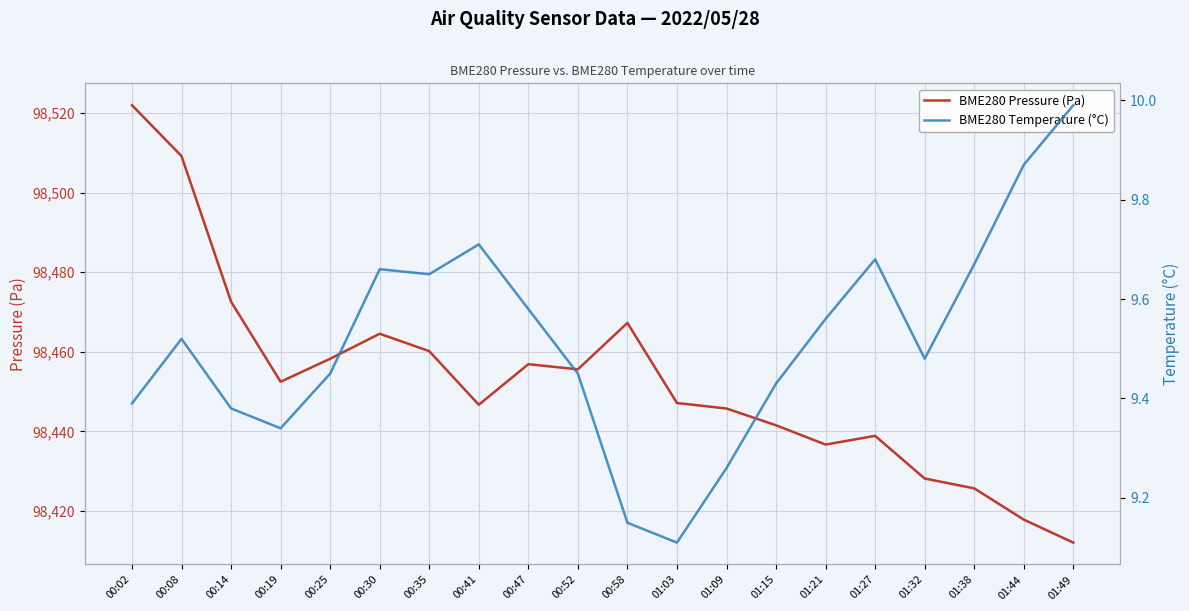

Where is the first local maximum for BME280 Temperature (°C)?

00:08